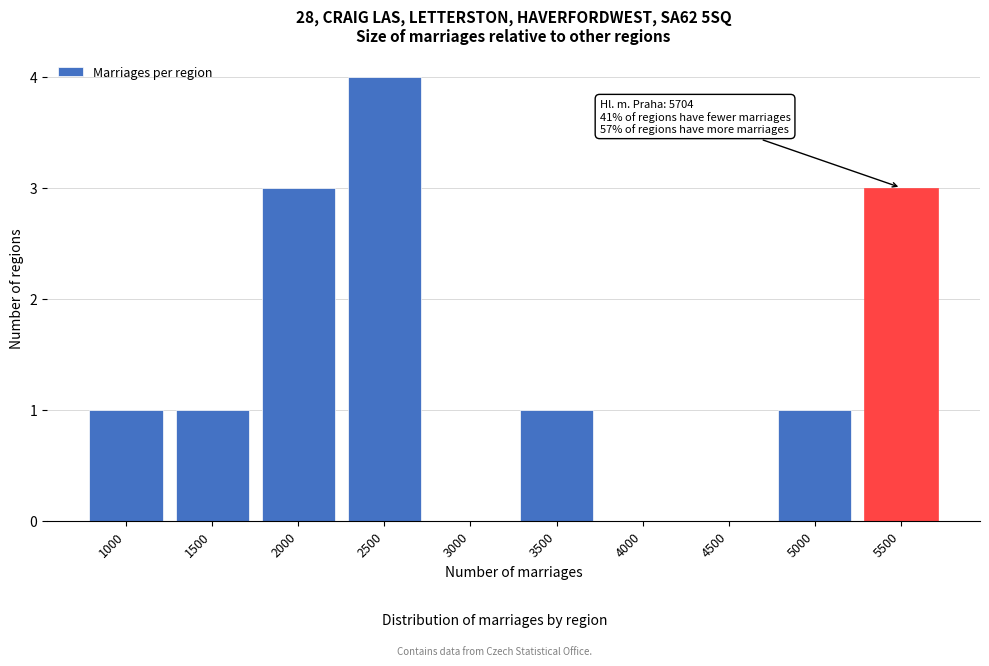

Reading left to right, extract all data points from this chart.

1000=1	1500=1	2000=3	2500=4	3000=0	3500=1	4000=0	4500=0	5000=1	5500=3